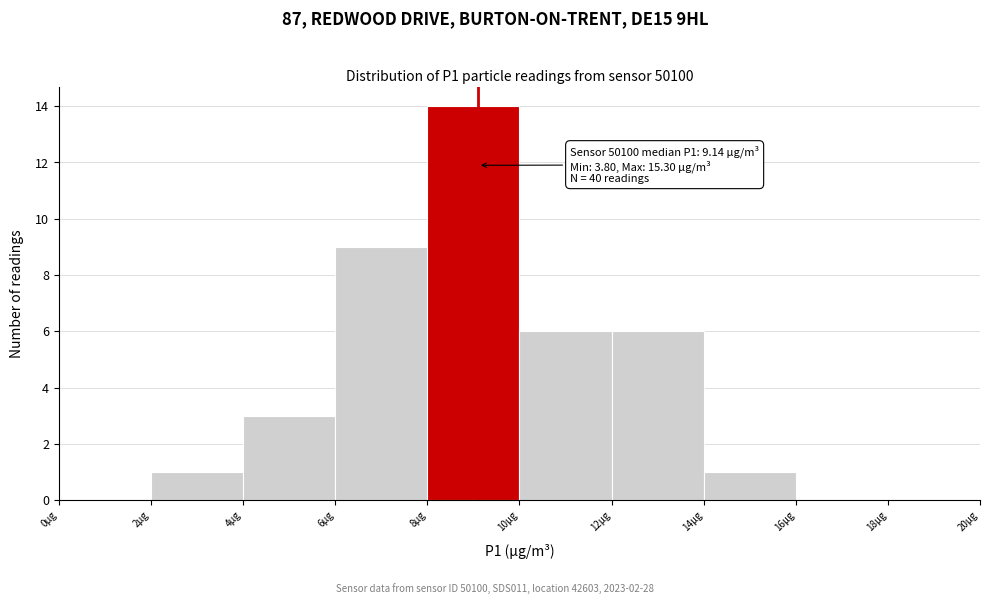

Over which range of the x-axis is the bar tallest?

8 to 10